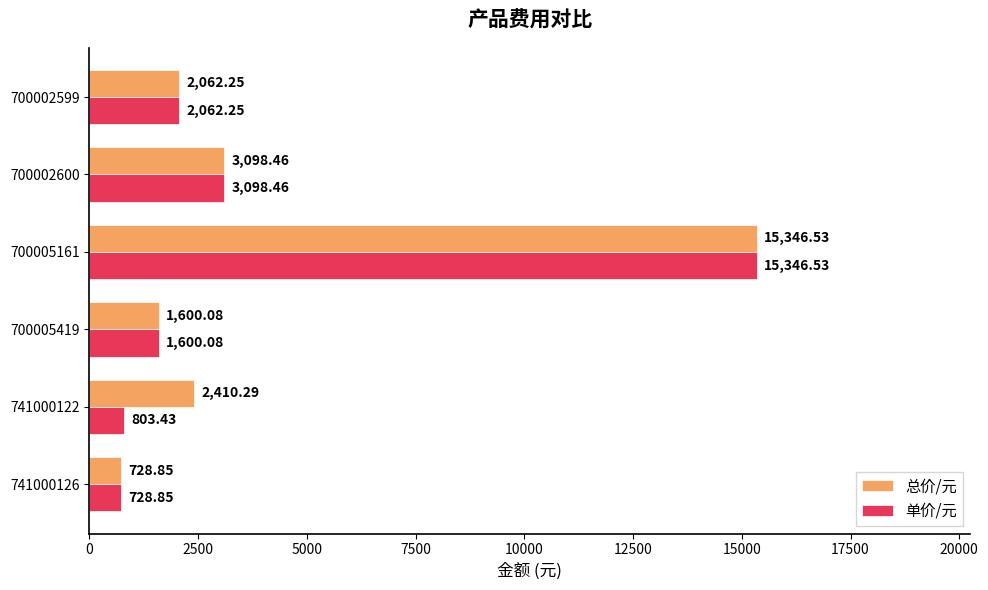

What is the sum of all 单价/元 values?

23639.6